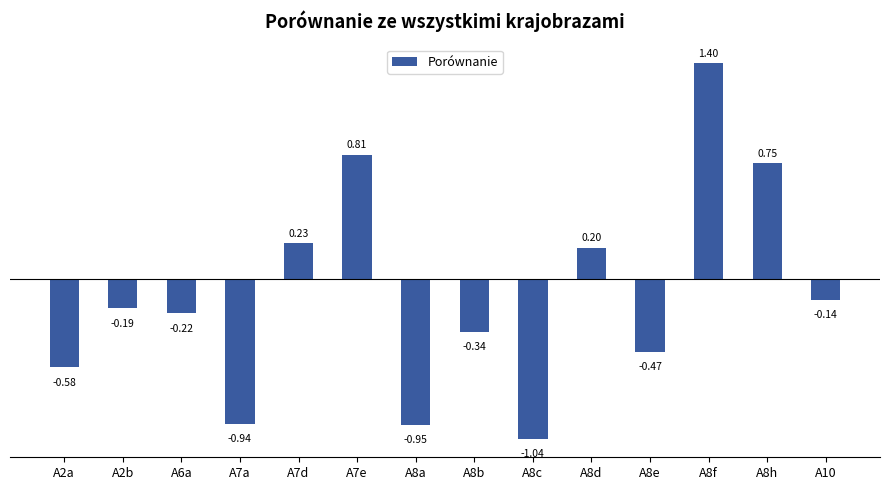

List the labels in order of value, smallest first.

A8c, A8a, A7a, A2a, A8e, A8b, A6a, A2b, A10, A8d, A7d, A8h, A7e, A8f